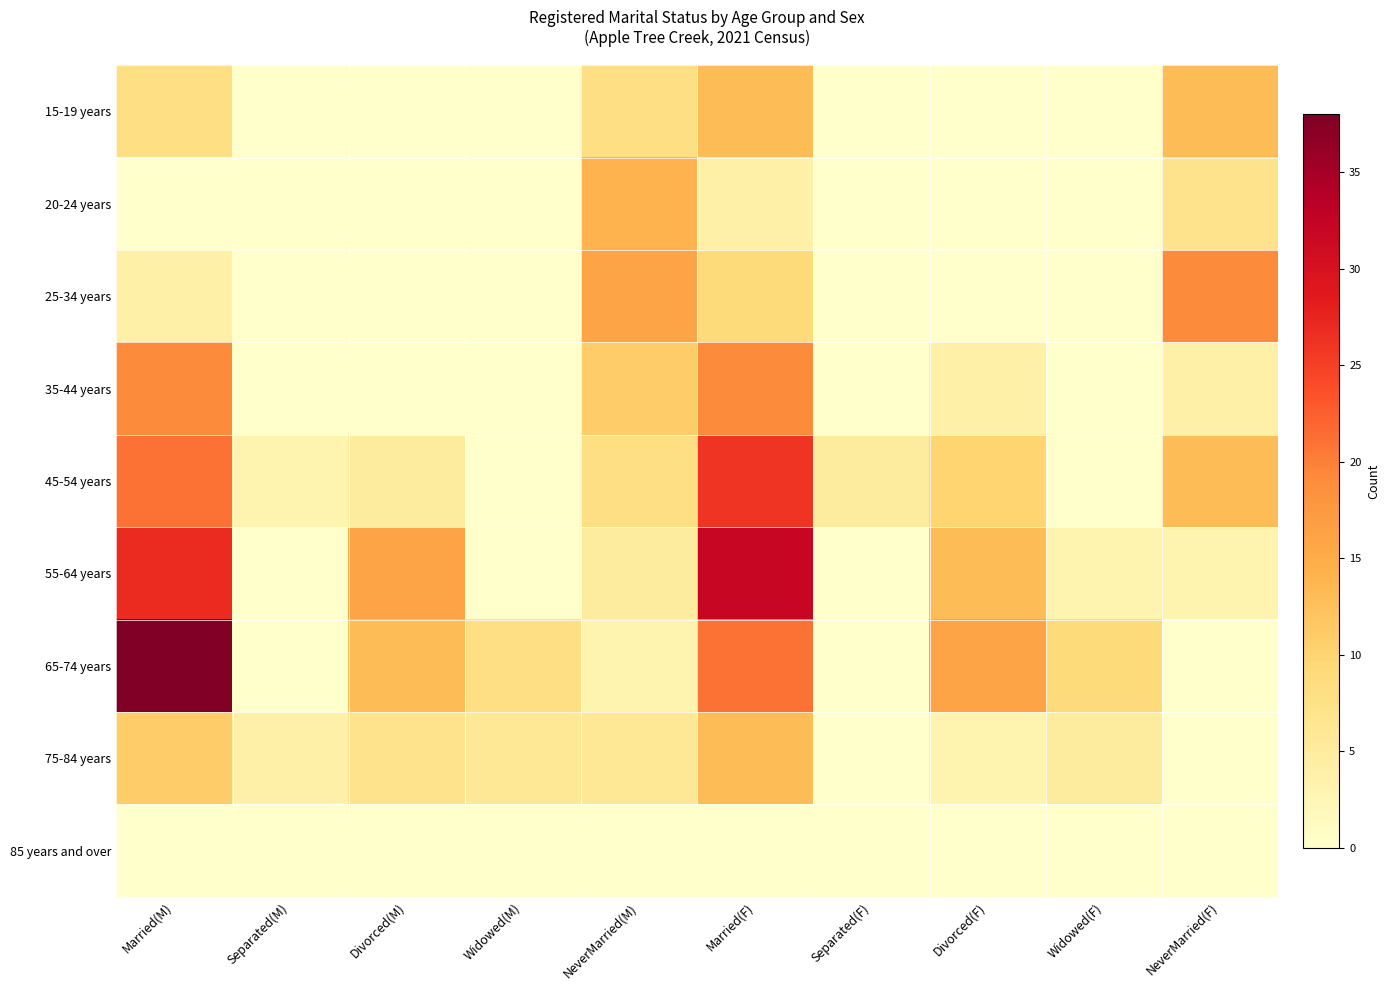

Reading left to right, list all the values displayed in this chart.

15-19 years: Married(M)=8	Separated(M)=0	Divorced(M)=0	Widowed(M)=0	NeverMarried(M)=8	Married(F)=13	Separated(F)=0	Divorced(F)=0	Widowed(F)=0	NeverMarried(F)=13
20-24 years: Married(M)=0	Separated(M)=0	Divorced(M)=0	Widowed(M)=0	NeverMarried(M)=14	Married(F)=4	Separated(F)=0	Divorced(F)=0	Widowed(F)=0	NeverMarried(F)=7
25-34 years: Married(M)=4	Separated(M)=0	Divorced(M)=0	Widowed(M)=0	NeverMarried(M)=16	Married(F)=9	Separated(F)=0	Divorced(F)=0	Widowed(F)=0	NeverMarried(F)=19
35-44 years: Married(M)=19	Separated(M)=0	Divorced(M)=0	Widowed(M)=0	NeverMarried(M)=11	Married(F)=19	Separated(F)=0	Divorced(F)=4	Widowed(F)=0	NeverMarried(F)=4
45-54 years: Married(M)=21	Separated(M)=3	Divorced(M)=5	Widowed(M)=0	NeverMarried(M)=8	Married(F)=26	Separated(F)=5	Divorced(F)=10	Widowed(F)=0	NeverMarried(F)=13
55-64 years: Married(M)=27	Separated(M)=0	Divorced(M)=16	Widowed(M)=0	NeverMarried(M)=5	Married(F)=32	Separated(F)=0	Divorced(F)=13	Widowed(F)=3	NeverMarried(F)=3
65-74 years: Married(M)=38	Separated(M)=0	Divorced(M)=13	Widowed(M)=8	NeverMarried(M)=3	Married(F)=21	Separated(F)=0	Divorced(F)=16	Widowed(F)=9	NeverMarried(F)=0
75-84 years: Married(M)=11	Separated(M)=4	Divorced(M)=7	Widowed(M)=6	NeverMarried(M)=6	Married(F)=13	Separated(F)=0	Divorced(F)=3	Widowed(F)=5	NeverMarried(F)=0
85 years and over: Married(M)=0	Separated(M)=0	Divorced(M)=0	Widowed(M)=0	NeverMarried(M)=0	Married(F)=0	Separated(F)=0	Divorced(F)=0	Widowed(F)=0	NeverMarried(F)=0